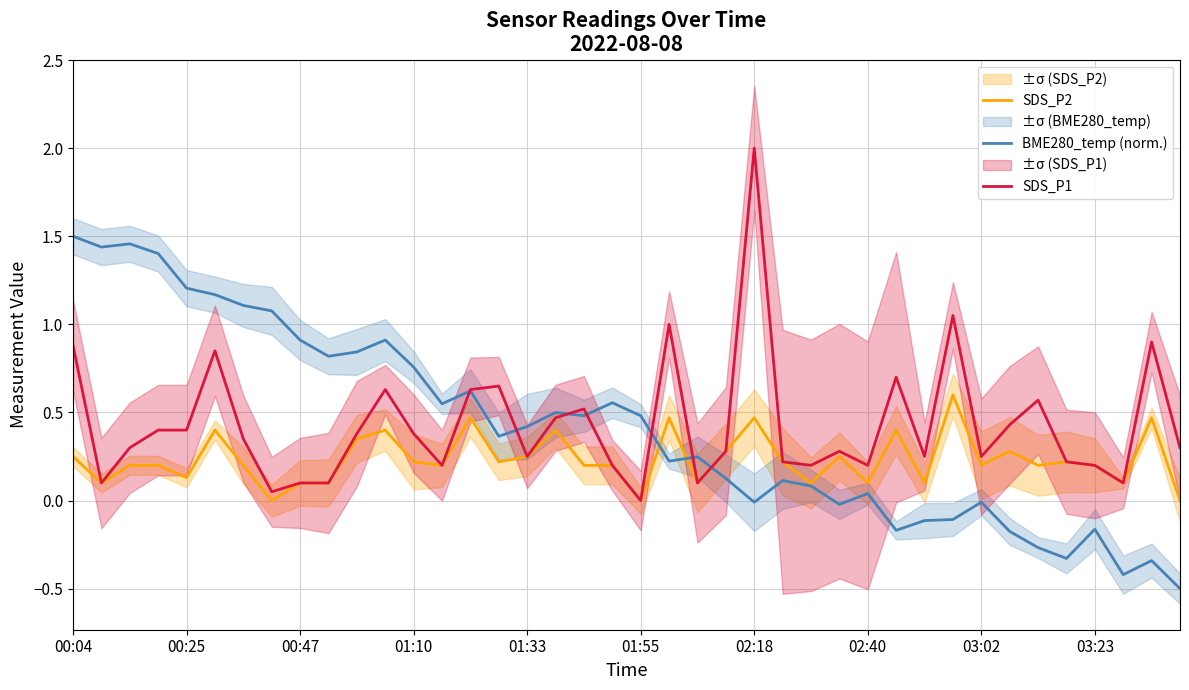

At which category is the sum across all series the highest?

00:04